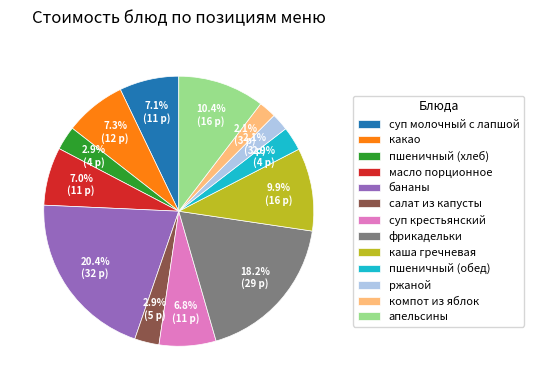

Is there any slice that represents more than half of the pie?

No